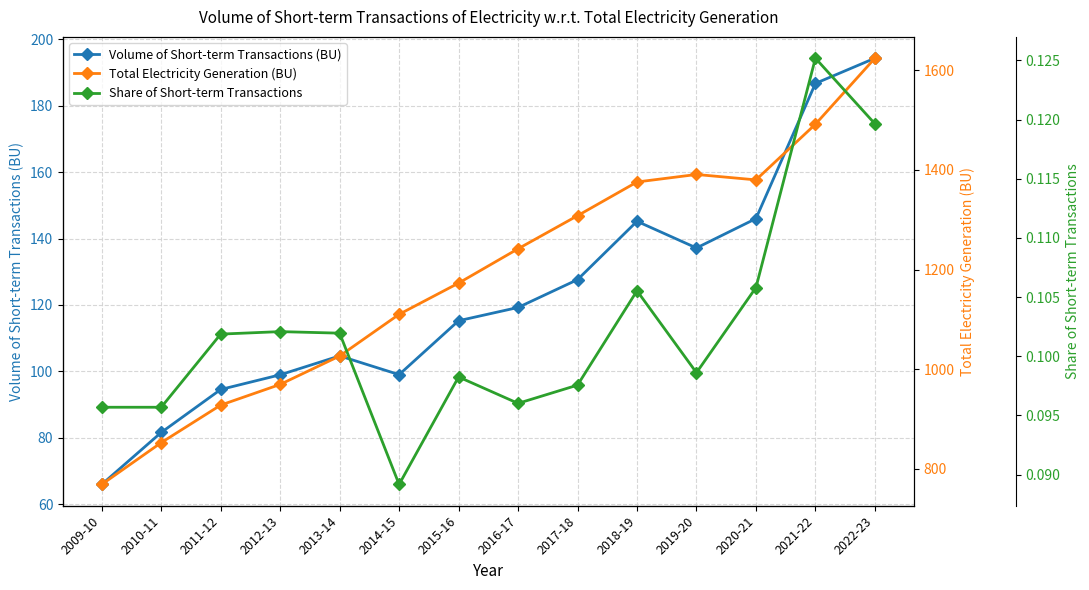

List the labels in order of Share of Short-term Transactions value, largest first.

2021-22, 2022-23, 2020-21, 2018-19, 2012-13, 2013-14, 2011-12, 2019-20, 2015-16, 2017-18, 2016-17, 2009-10, 2010-11, 2014-15